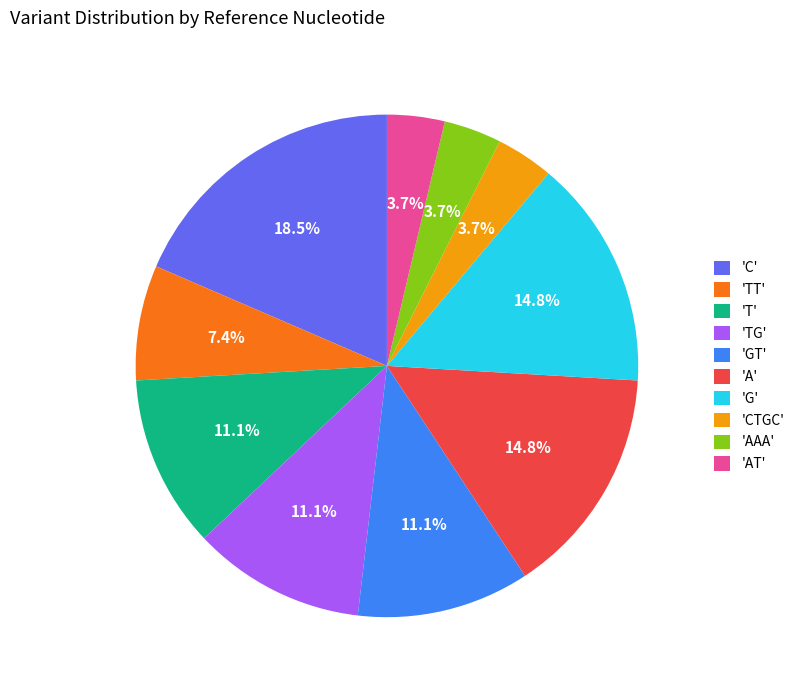

Is there a majority slice in this chart?

No